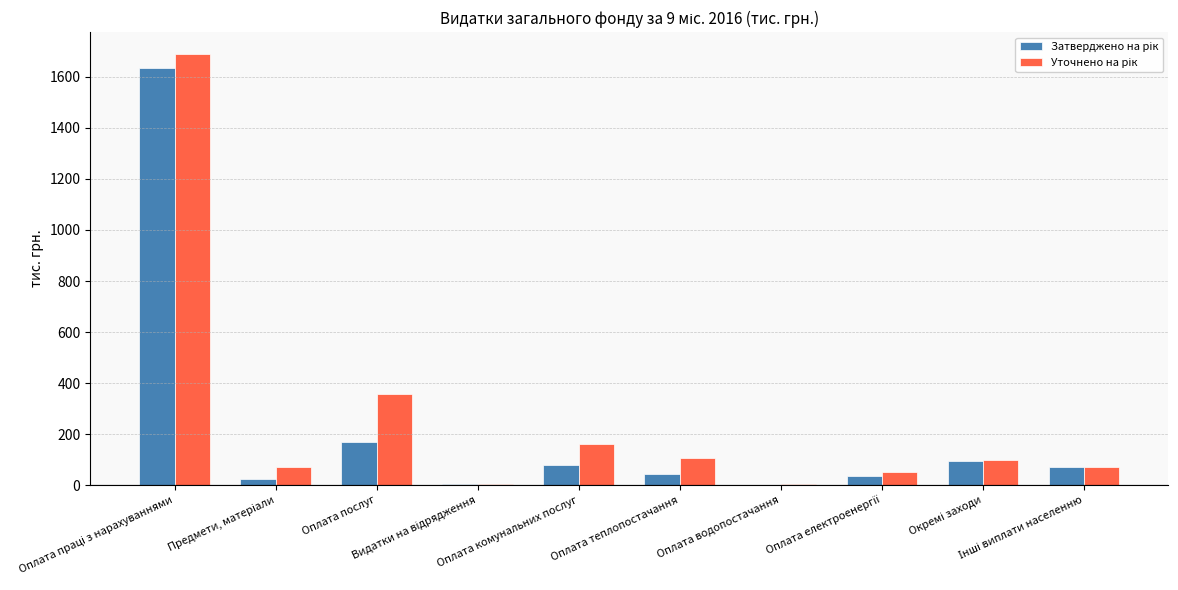

What is the difference between the maximum and minimum values in the Затверджено на рік series?

1633.2